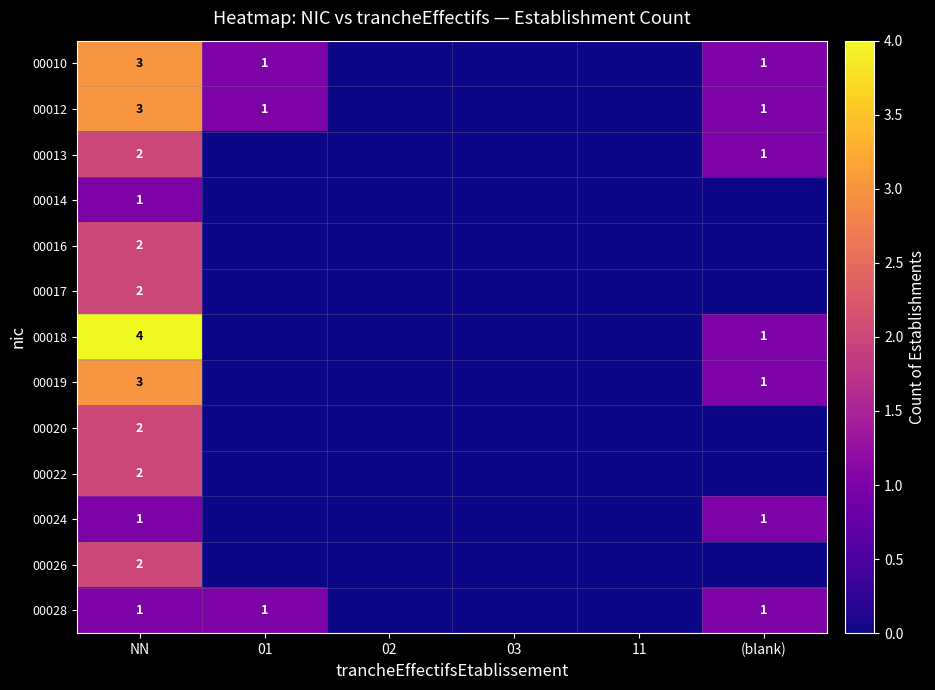

At which category is the sum across all series the highest?

NN